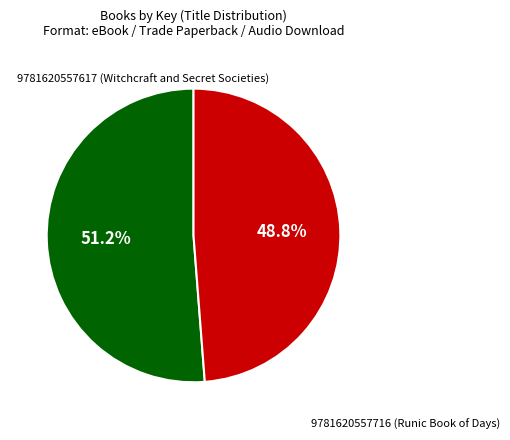

True or false: 9781620557617 (Witchcraft and Secret Societies) accounts for 51% of the total.

True